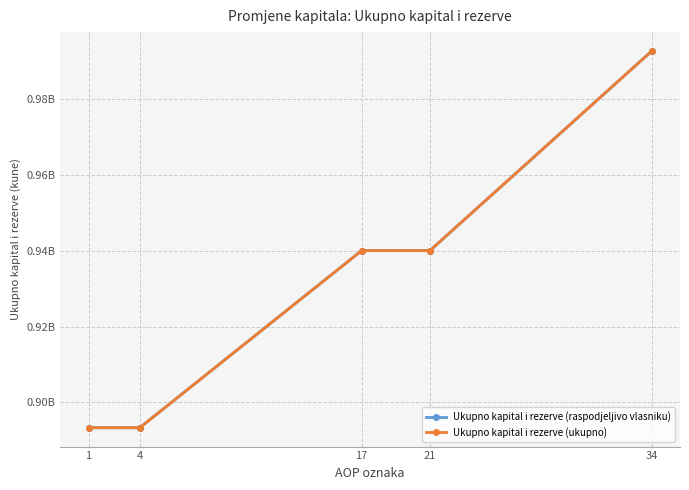

What is the difference between the Ukupno kapital i rezerve (raspodjeljivo vlasniku) values at 34 and 1?

99179559.5